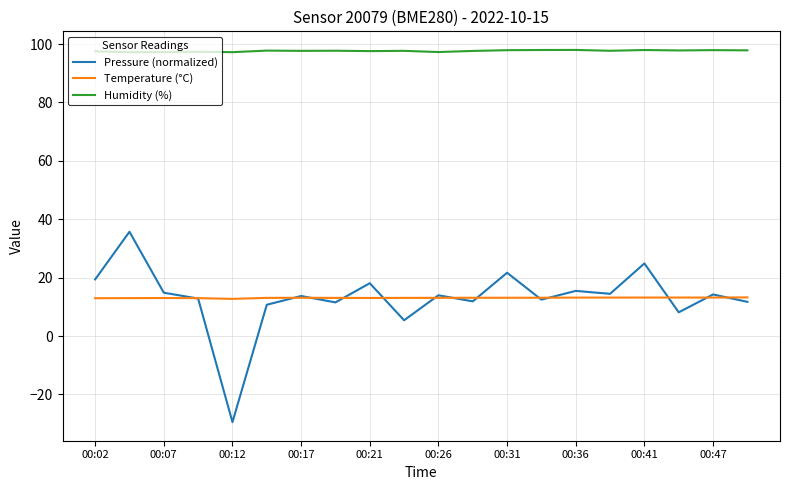

Which series has the largest range (max minus min)?

Pressure (normalized)